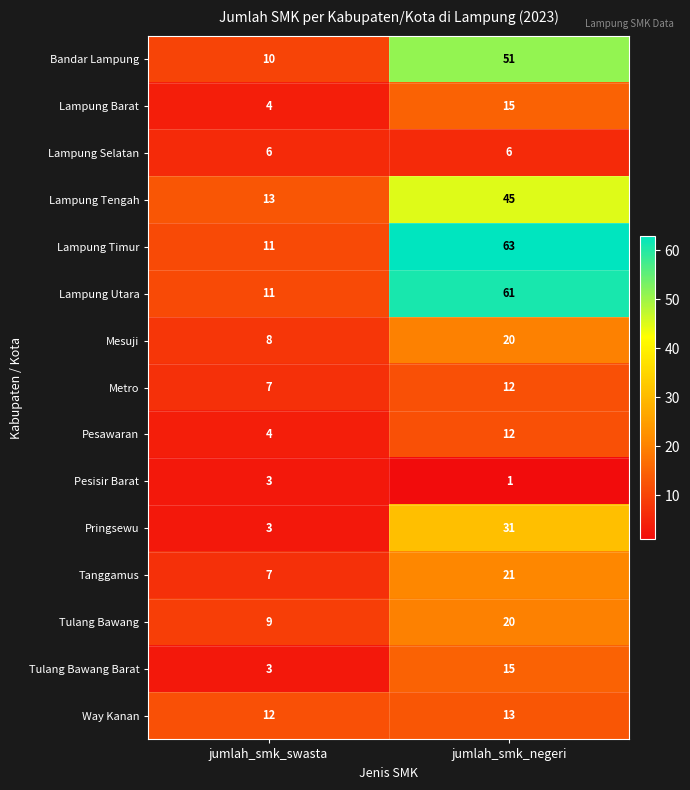

At which category is the sum across all series the highest?

jumlah_smk_negeri